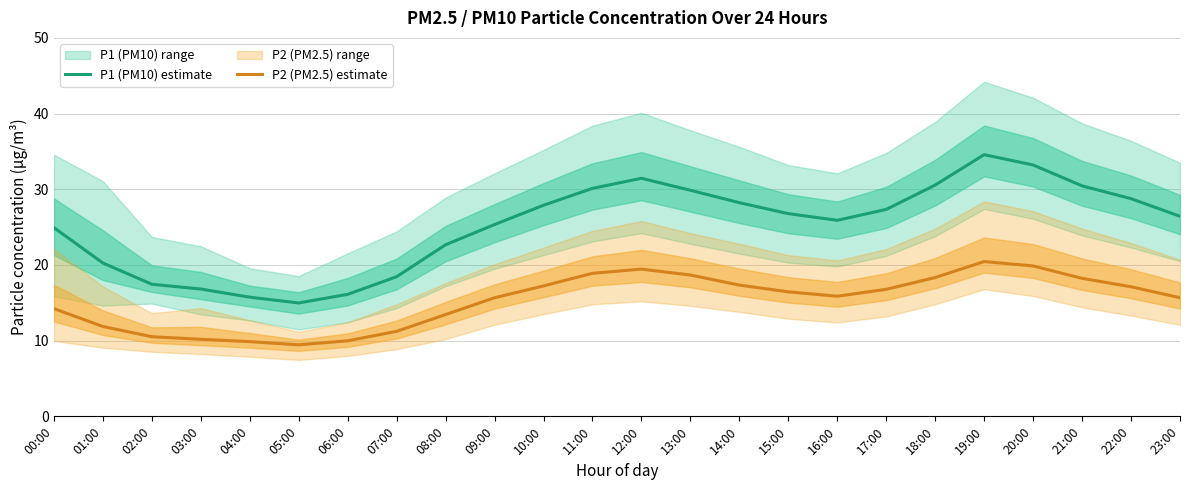

What is the label of the 22nd point from the left?

21:00